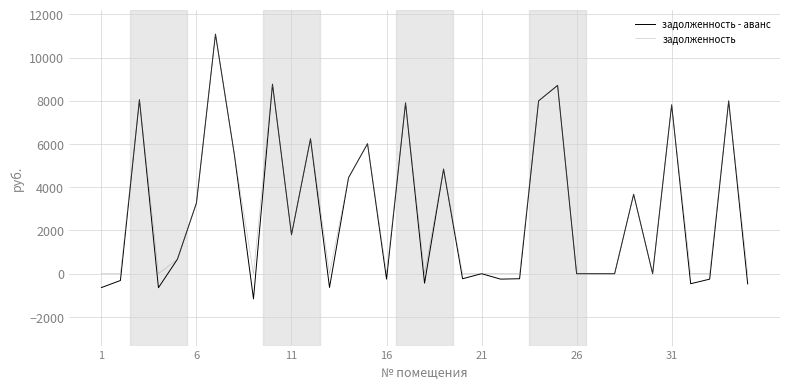

What is the highest value of the задолженность - аванс series?

11084.9